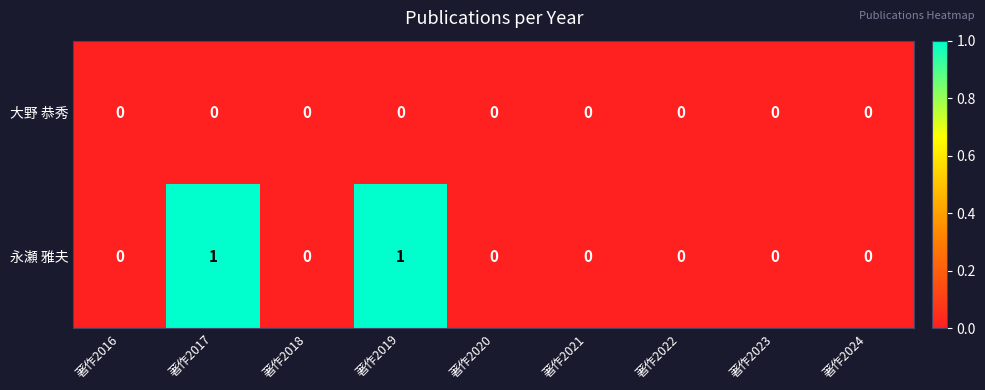

How many 永瀬 雅夫 values are between 0 and 1?

9